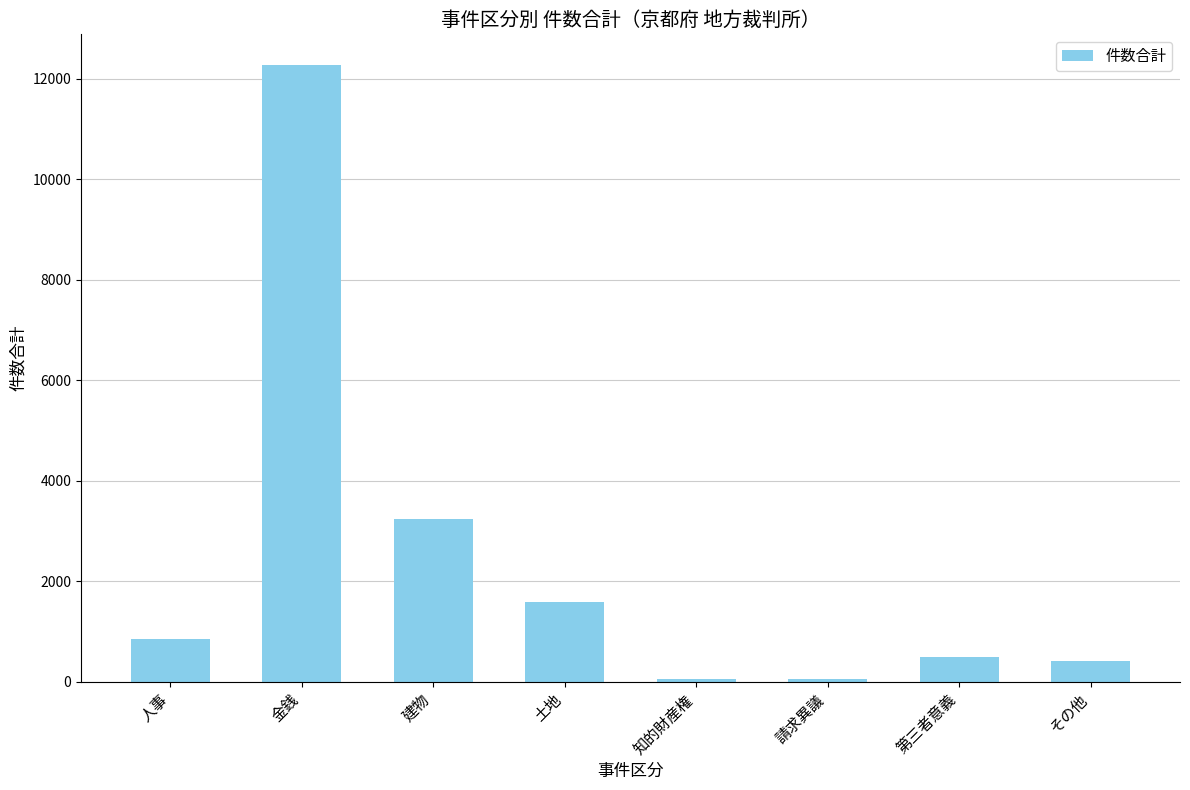

True or false: the data shows 640 at 土地.

False